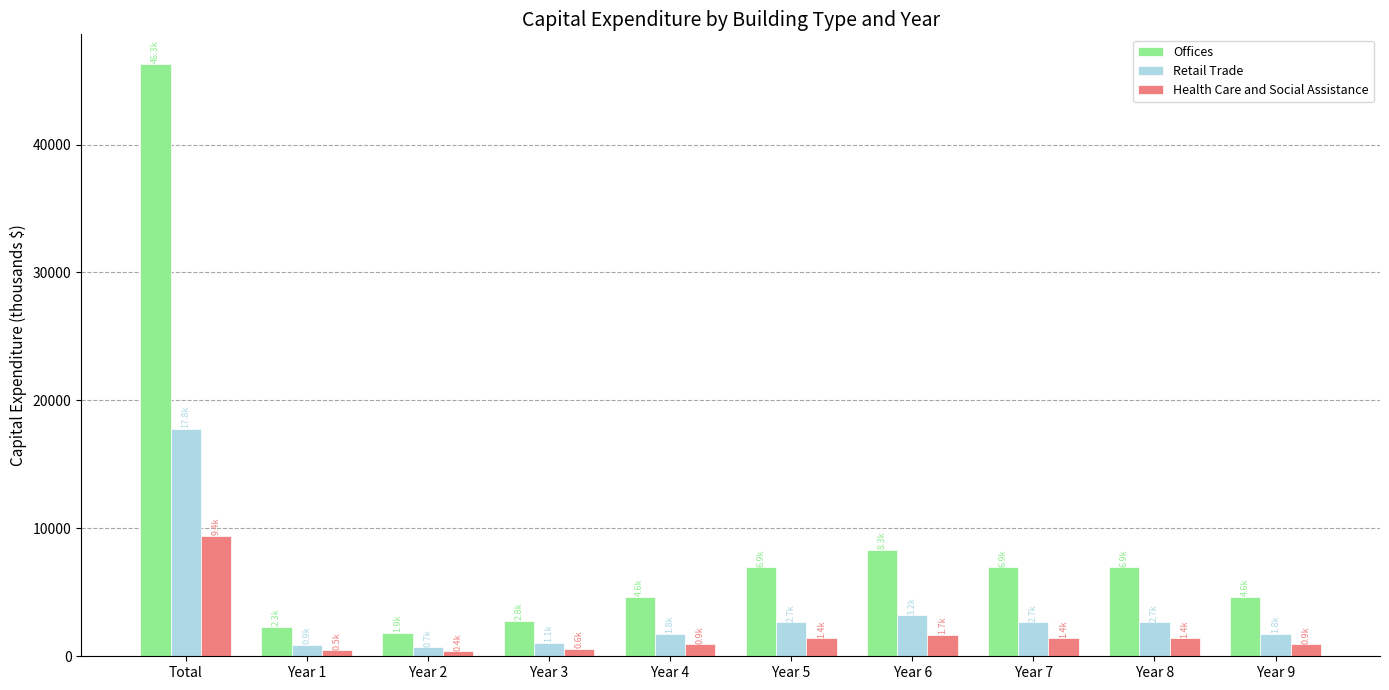

Which series changed the most between Year 2 and Year 8?

Offices